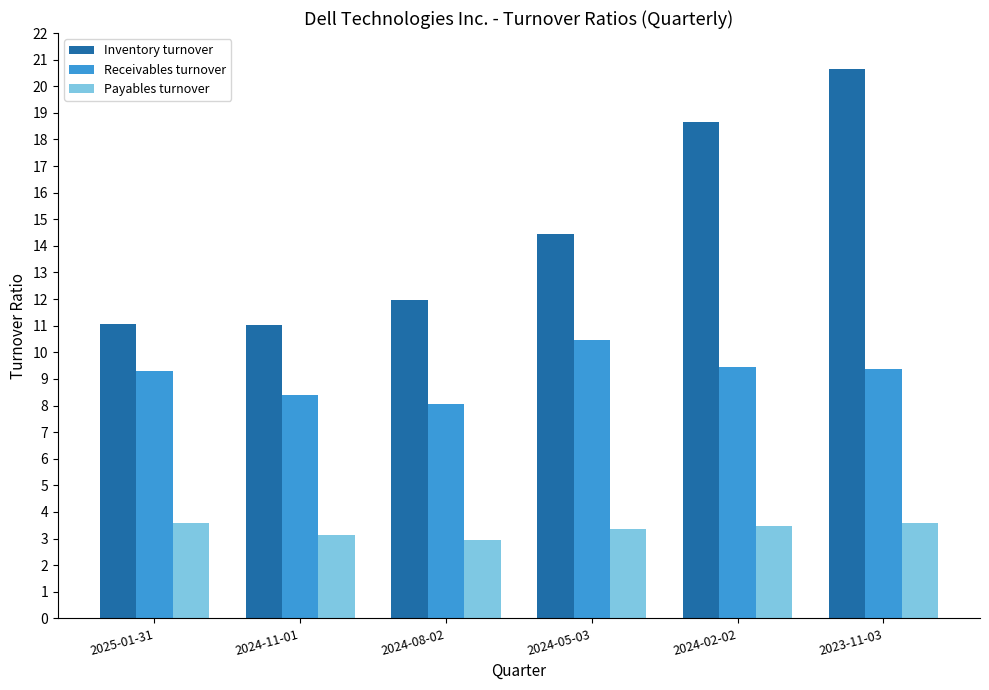

Is it true that Payables turnover equals 1.7 at 2024-02-02?

False